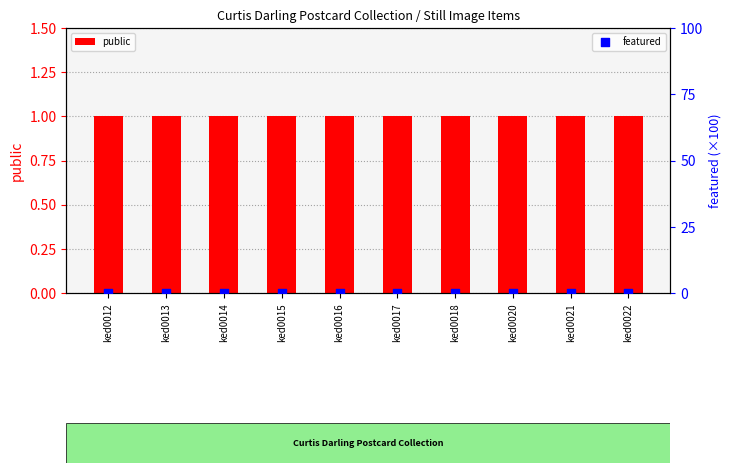

Is the value of public at ked0021 greater than the value of featured at ked0013?

Yes